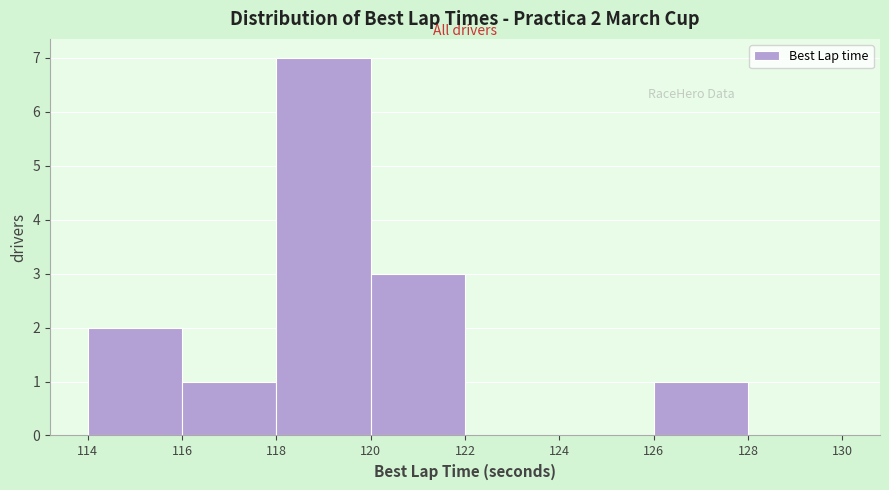

Which range on the x-axis has the tallest bar?

118 to 120